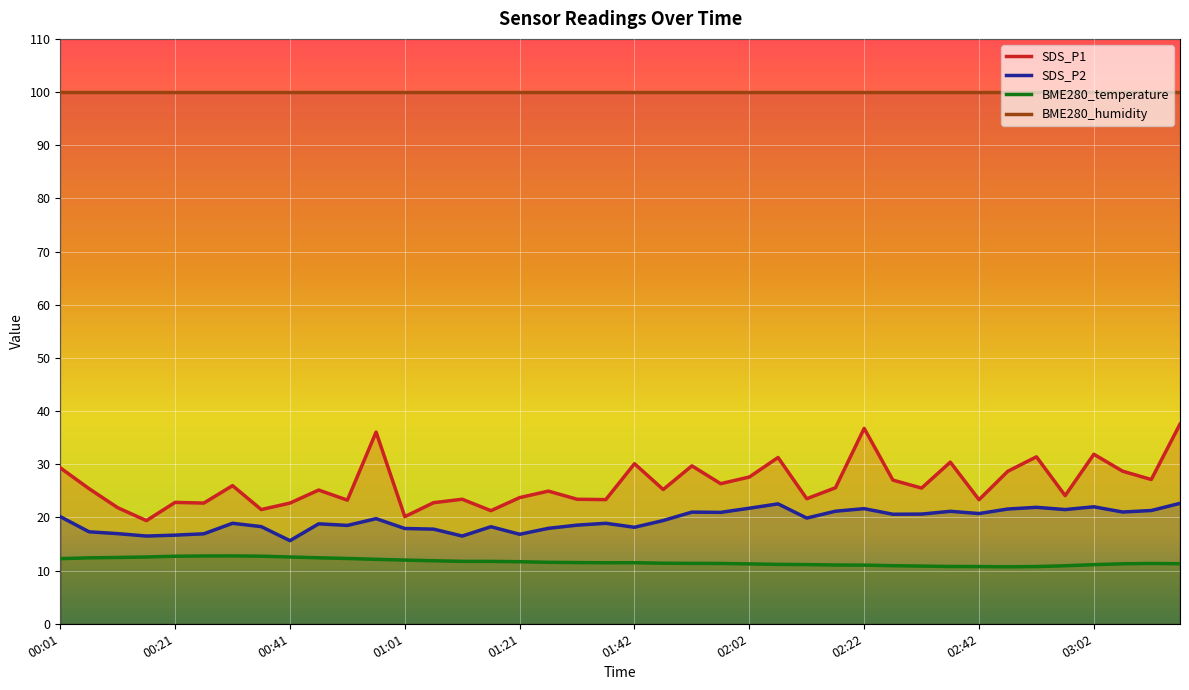

Where is BME280_temperature nearest to the value 11?

02:22